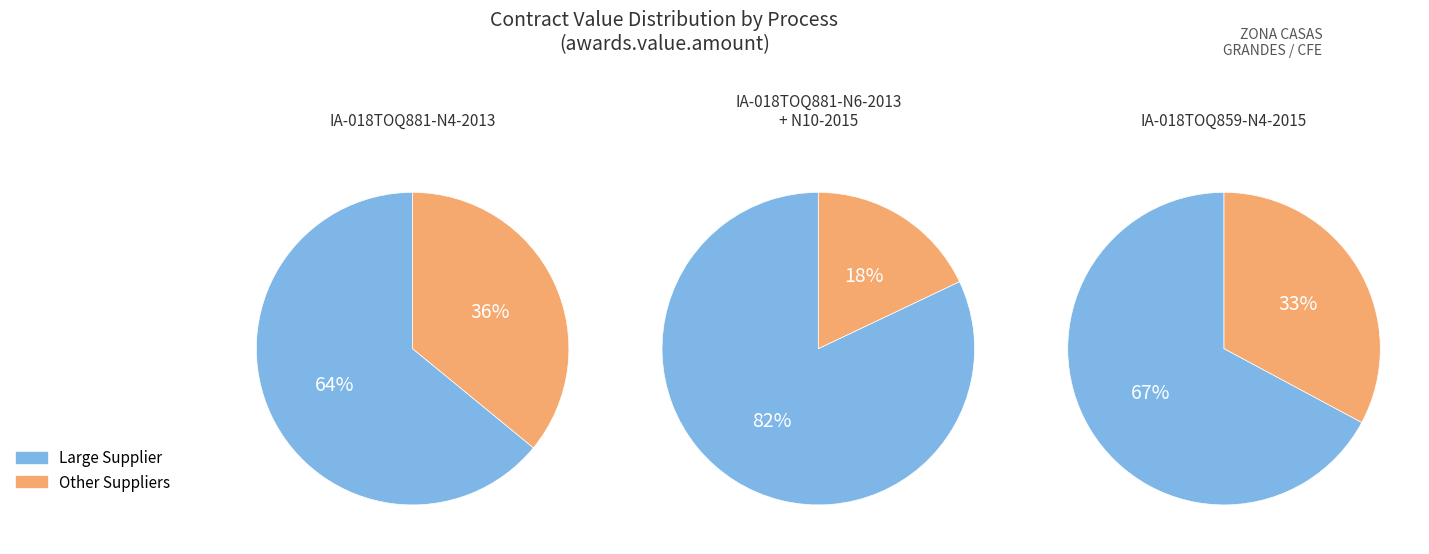

To the nearest percent, what is the difference between the largest and smallest slice percentages?

28%